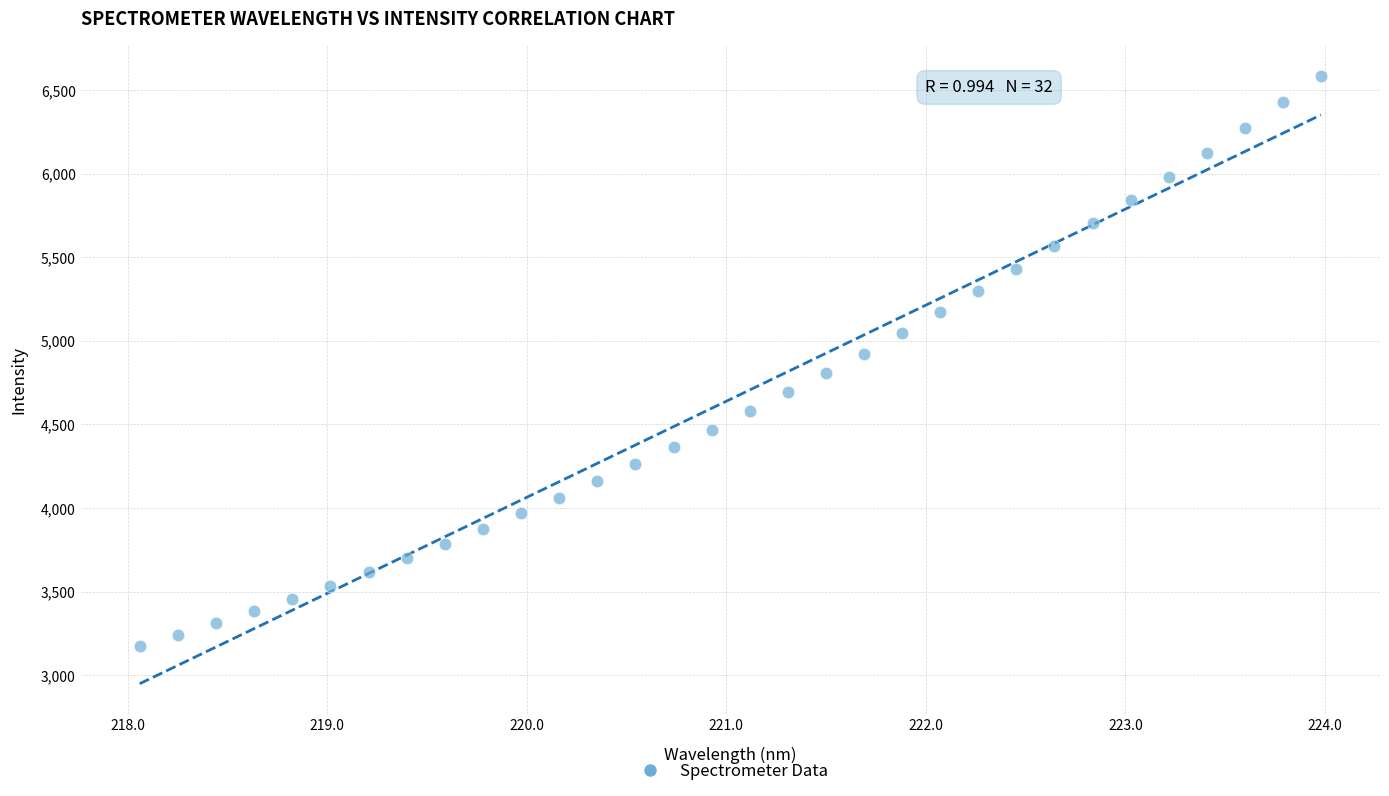

What is the range of X values (max minus min)?

5.9